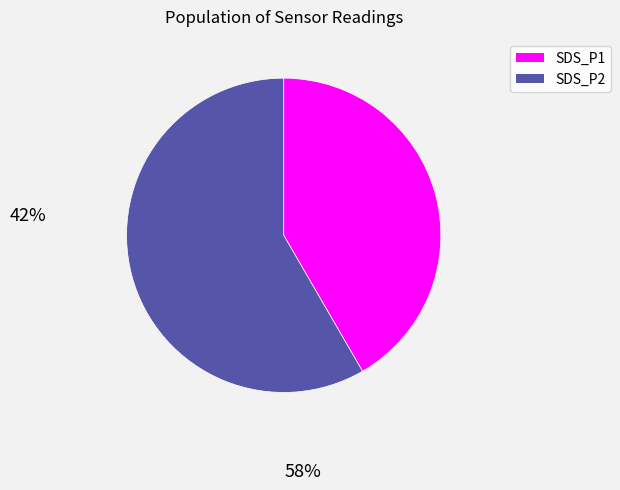

Does any single category account for the majority?

Yes